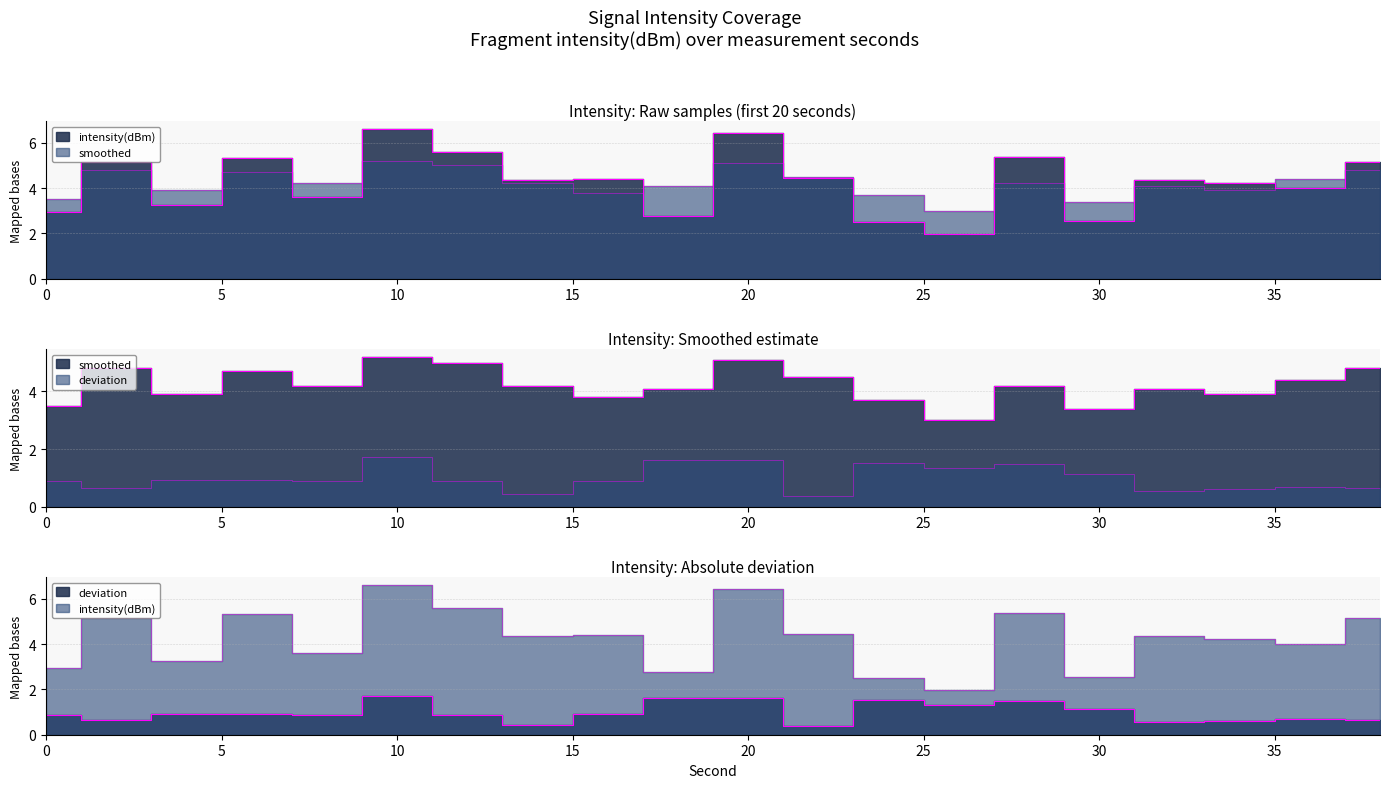

Where is the first local minimum for smoothed?

4